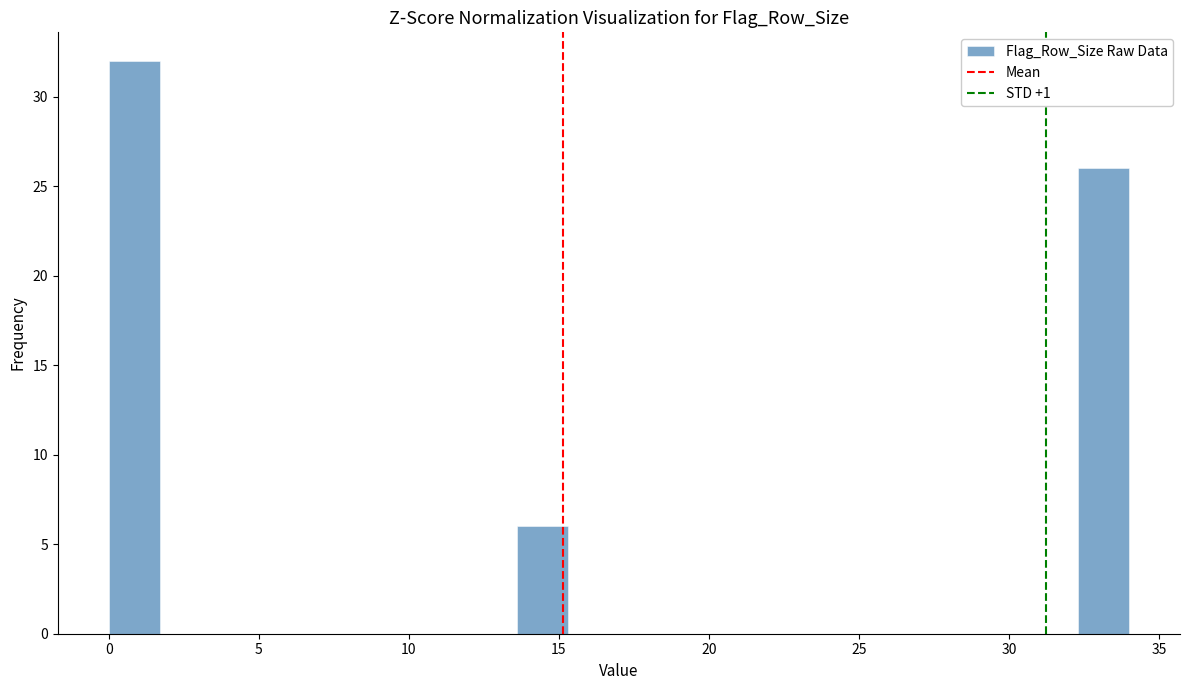

Around what value on the x-axis is the tallest bar? Give the approximate position of its centre, as read against the axis.

1.0